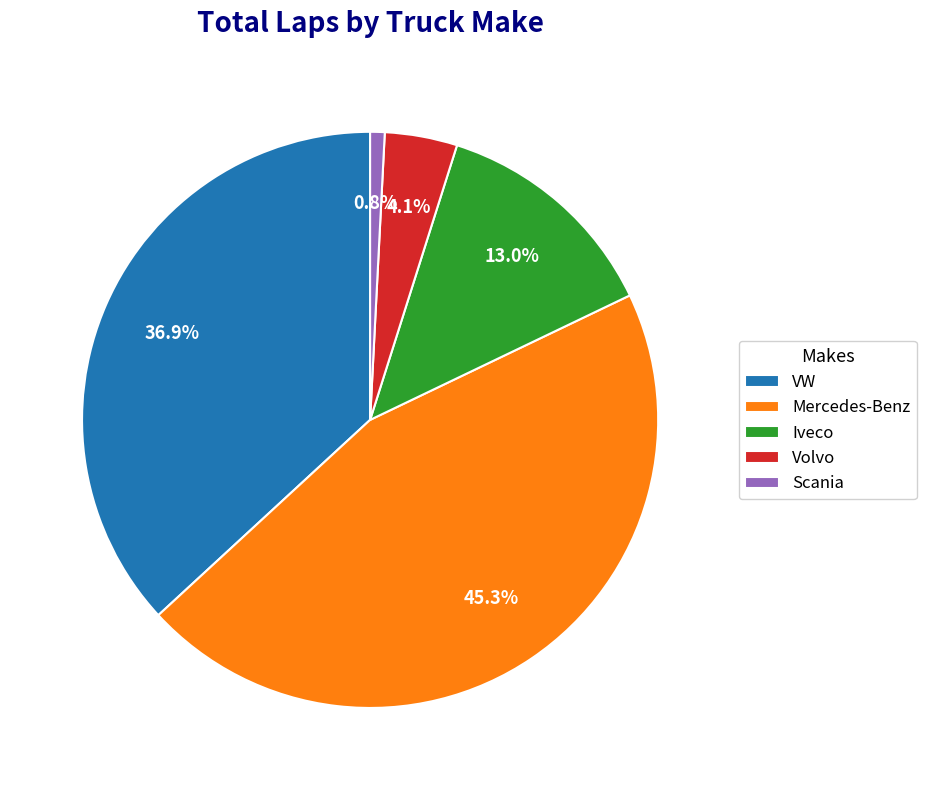

What is the smallest slice in the pie chart?

Scania